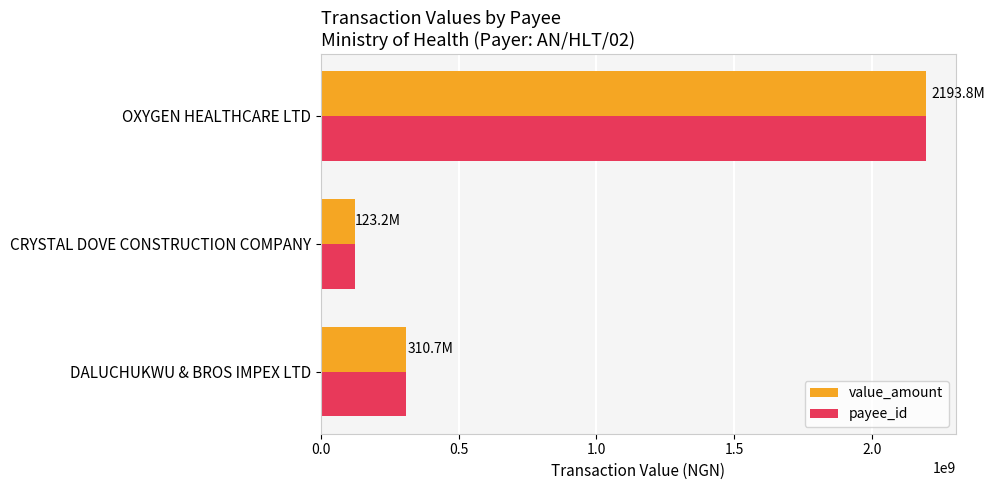

Which label corresponds to the smallest value in the chart?

CRYSTAL DOVE CONSTRUCTION COMPANY